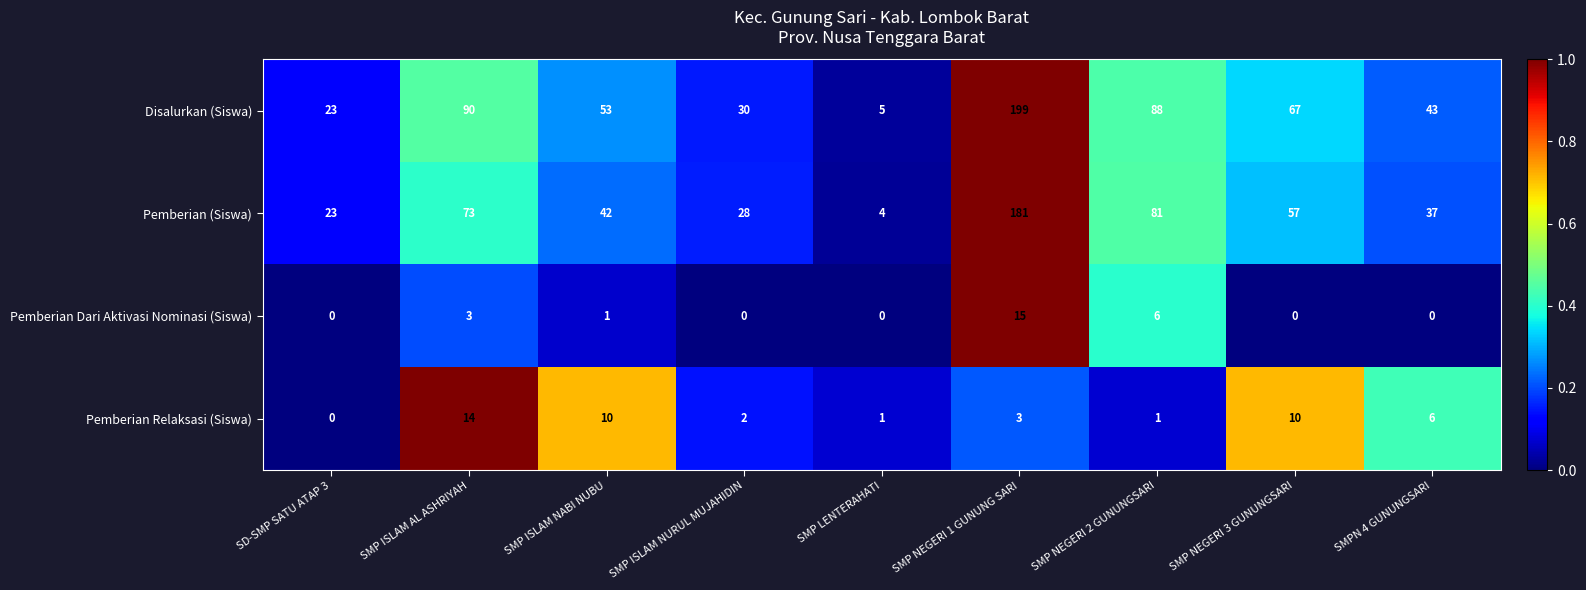

Which label corresponds to the largest value in the chart?

SMP NEGERI 1 GUNUNG SARI